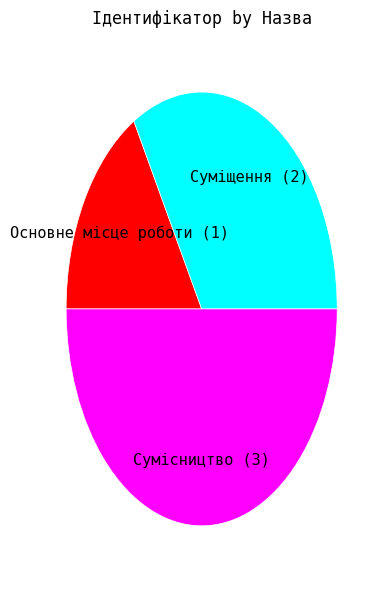

True or false: Основне місце роботи accounts for 6% of the total.

False